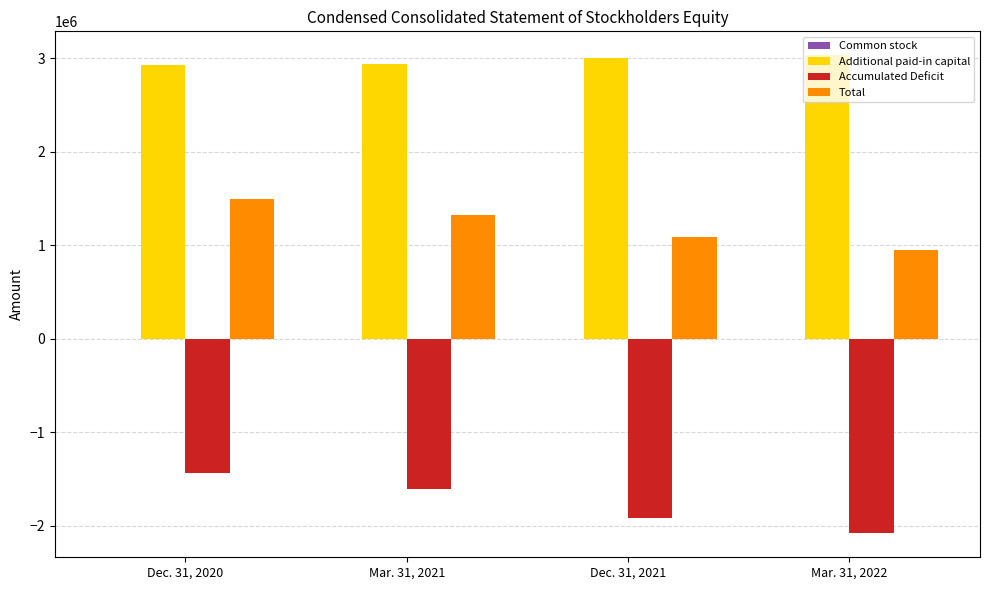

Where is Total nearest to the value 1219793?

Mar. 31, 2021